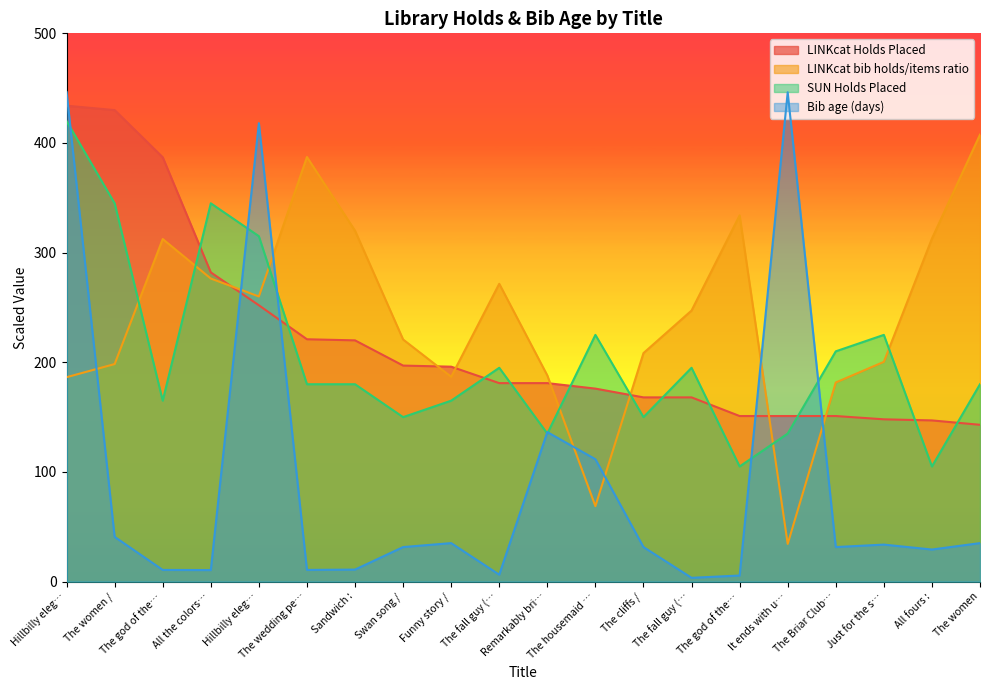

How many lines are shown in the chart?

4